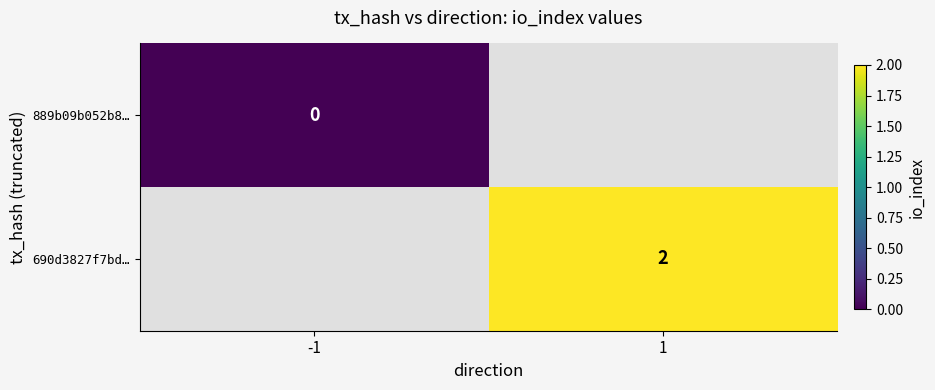

Is the value of 889b09b052b8… at -1 greater than the value of 690d3827f7bd… at 1?

No